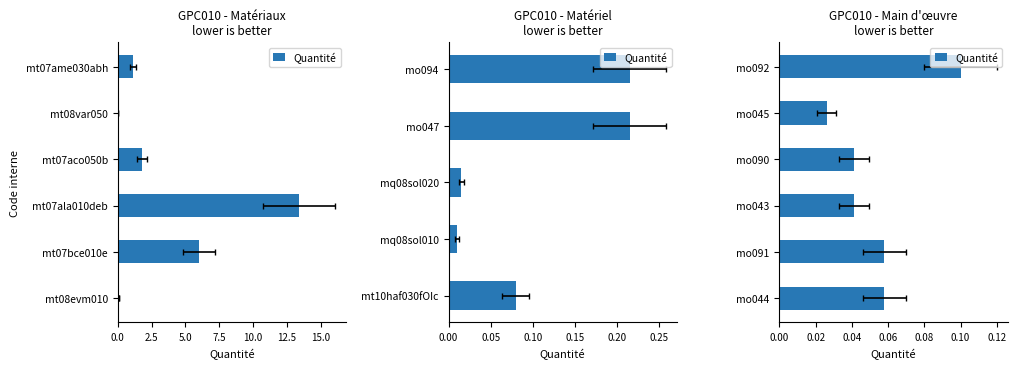

What is the sum of the values at mo092 and mo044?

0.2